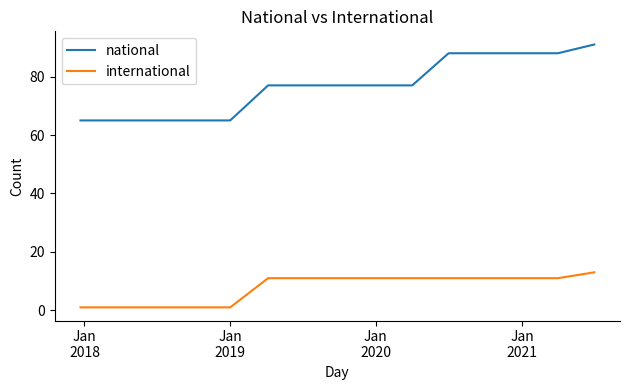

What is the greatest value displayed?

91